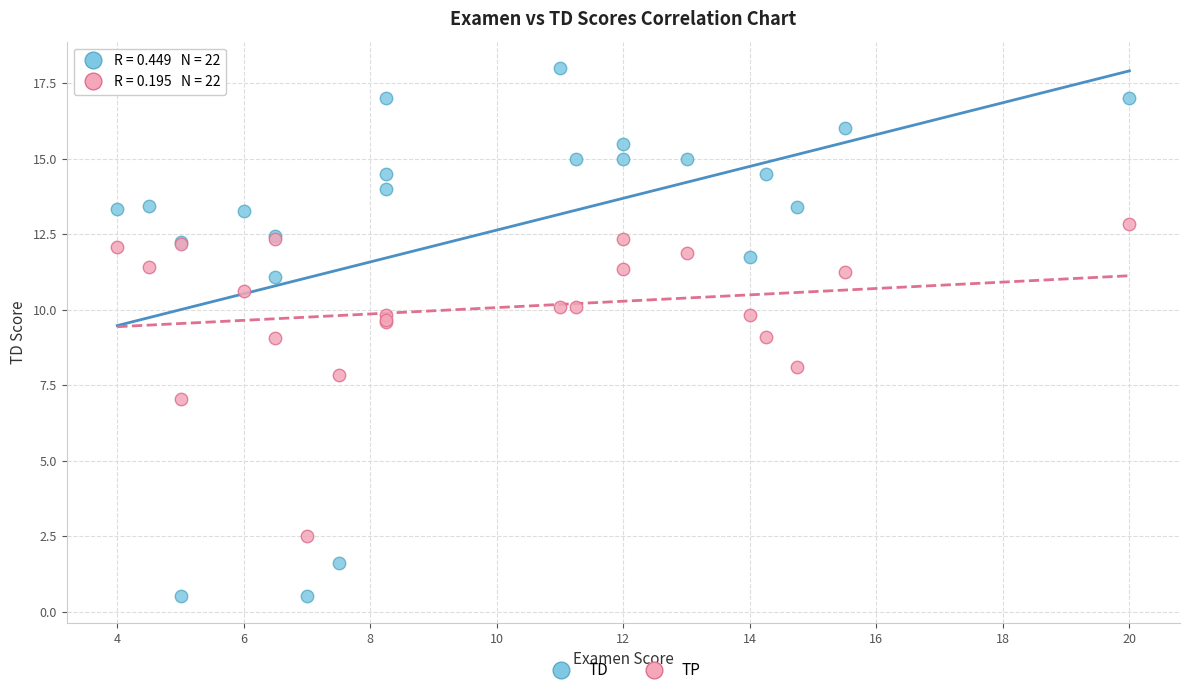

Which series reaches the maximum Y coordinate?

TD